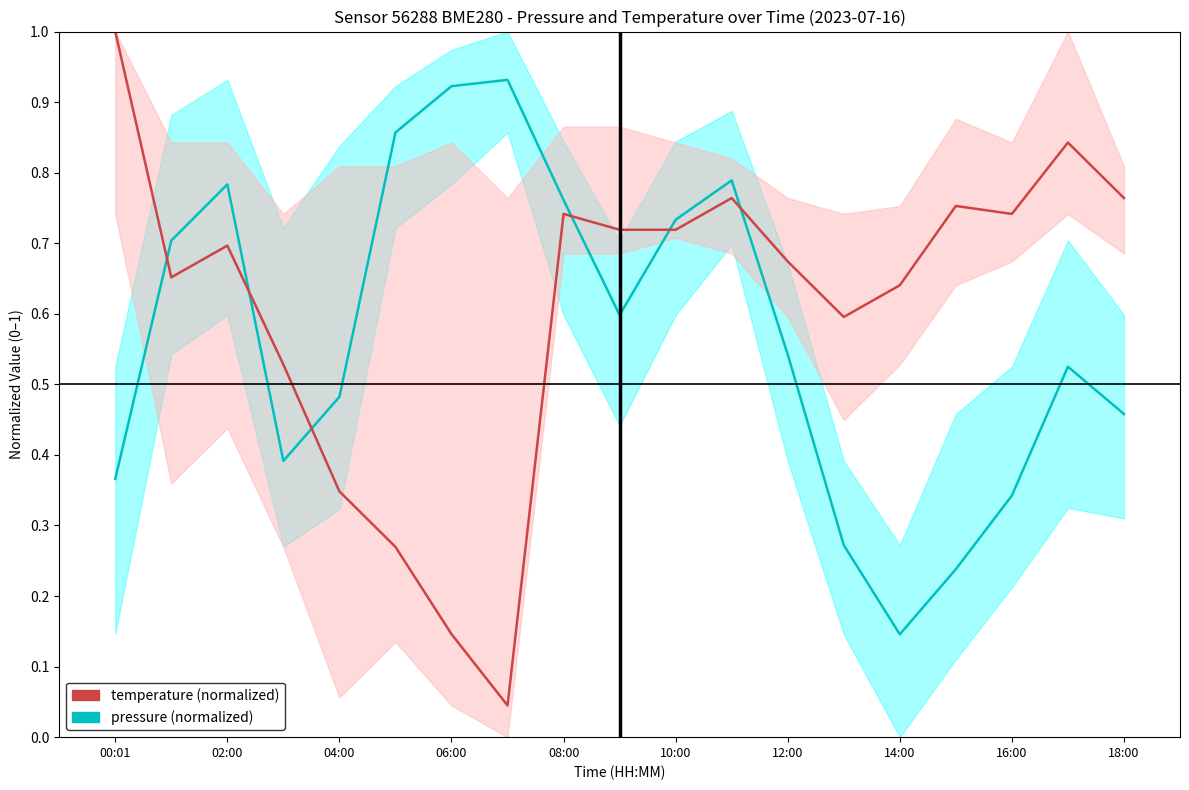

Between 13 and 14:00, which is larger?

14:00